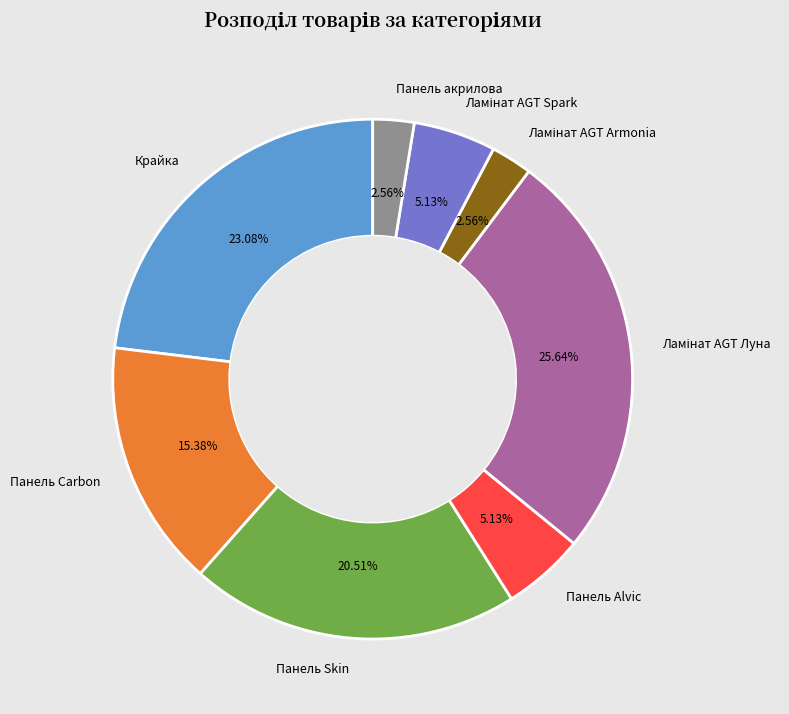

To the nearest percent, what is the difference between the largest and smallest slice percentages?

23%